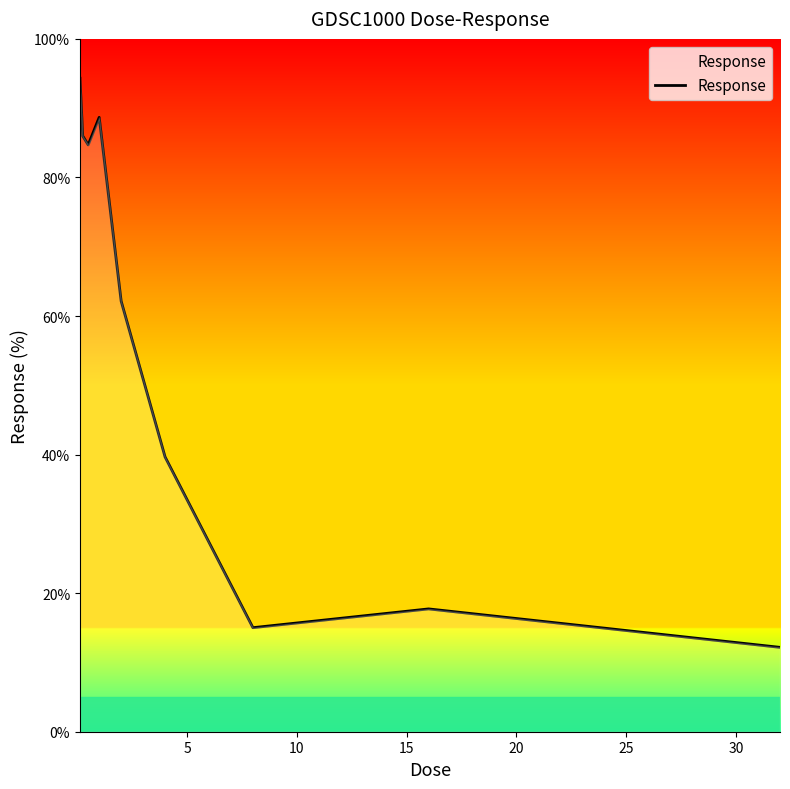

What is the minimum value shown in the chart?

12.2